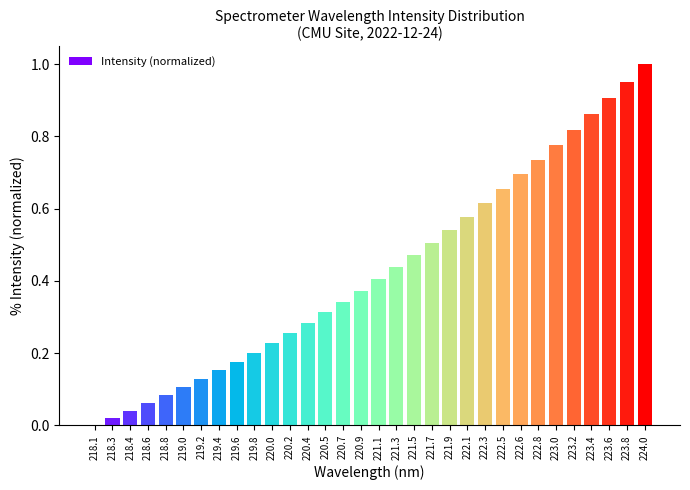

Between 221.1 and 219.4, which is larger?

221.1